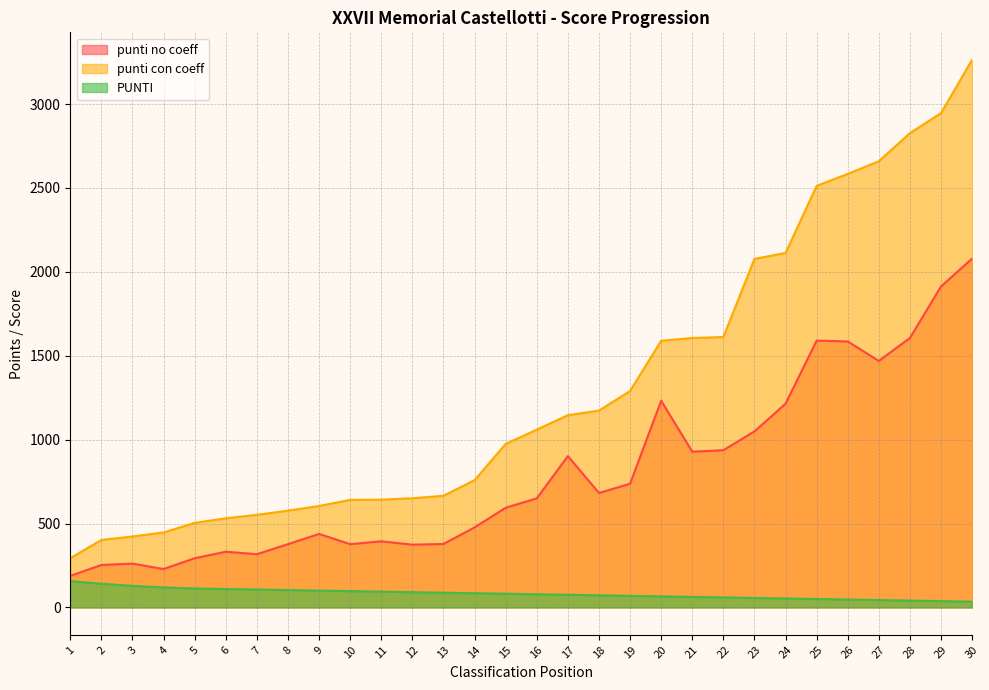

What is the total value across all series at 30?

5377.5